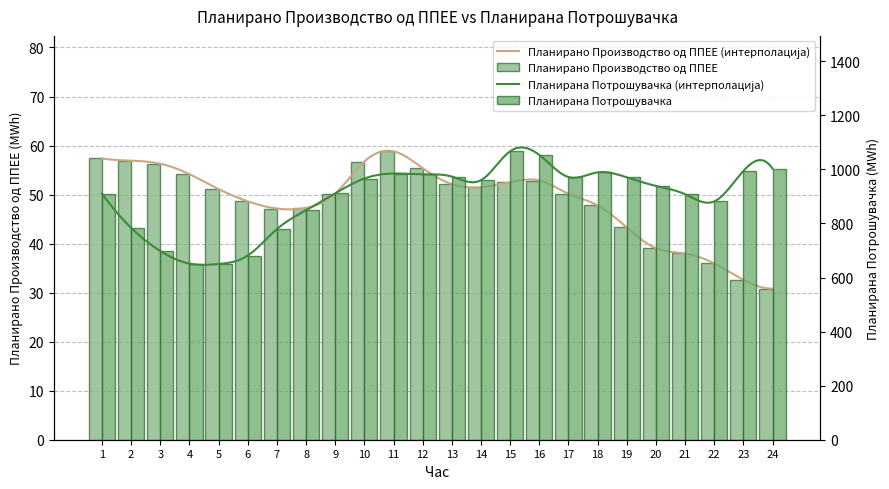

What is the sum of all Планирано Производство од ППЕЕ values?

1166.8